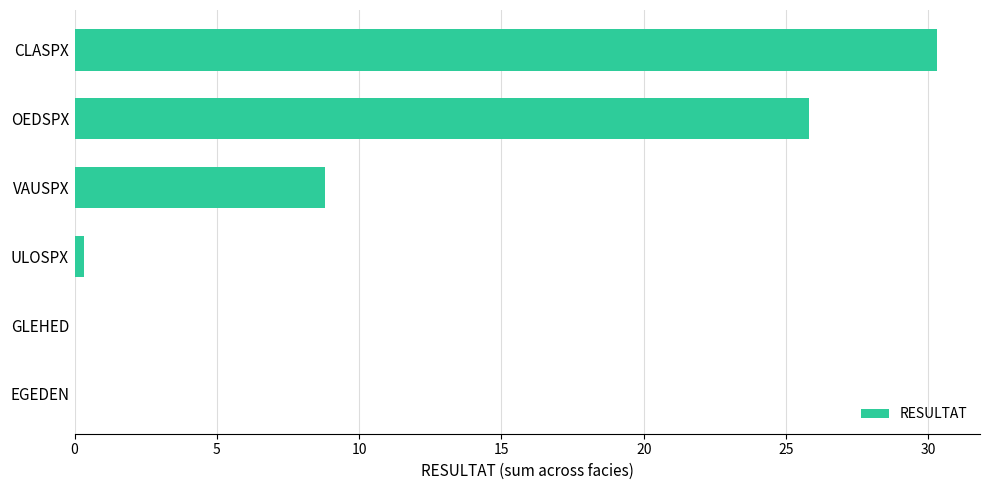

At which label is the value closest to 15?

VAUSPX